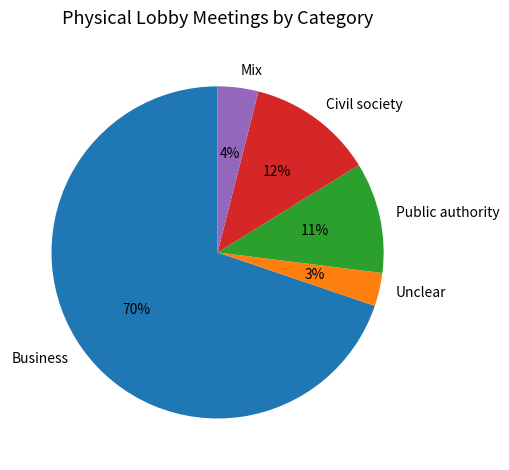

What is the largest slice in the pie chart?

Business